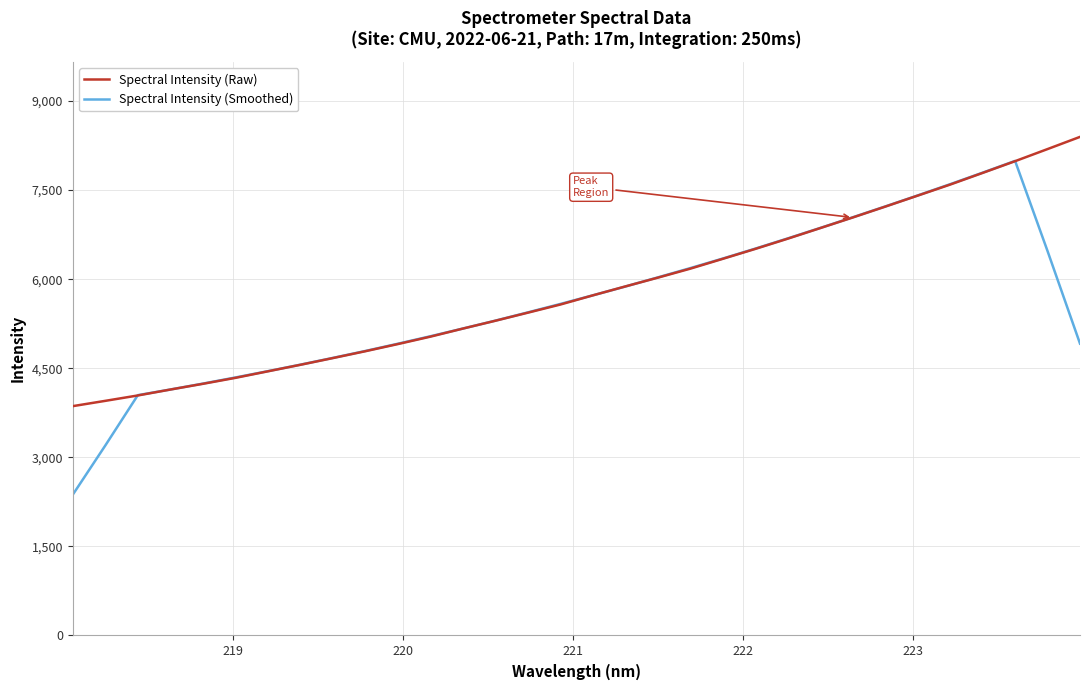

Does the chart have visible grid lines?

Yes